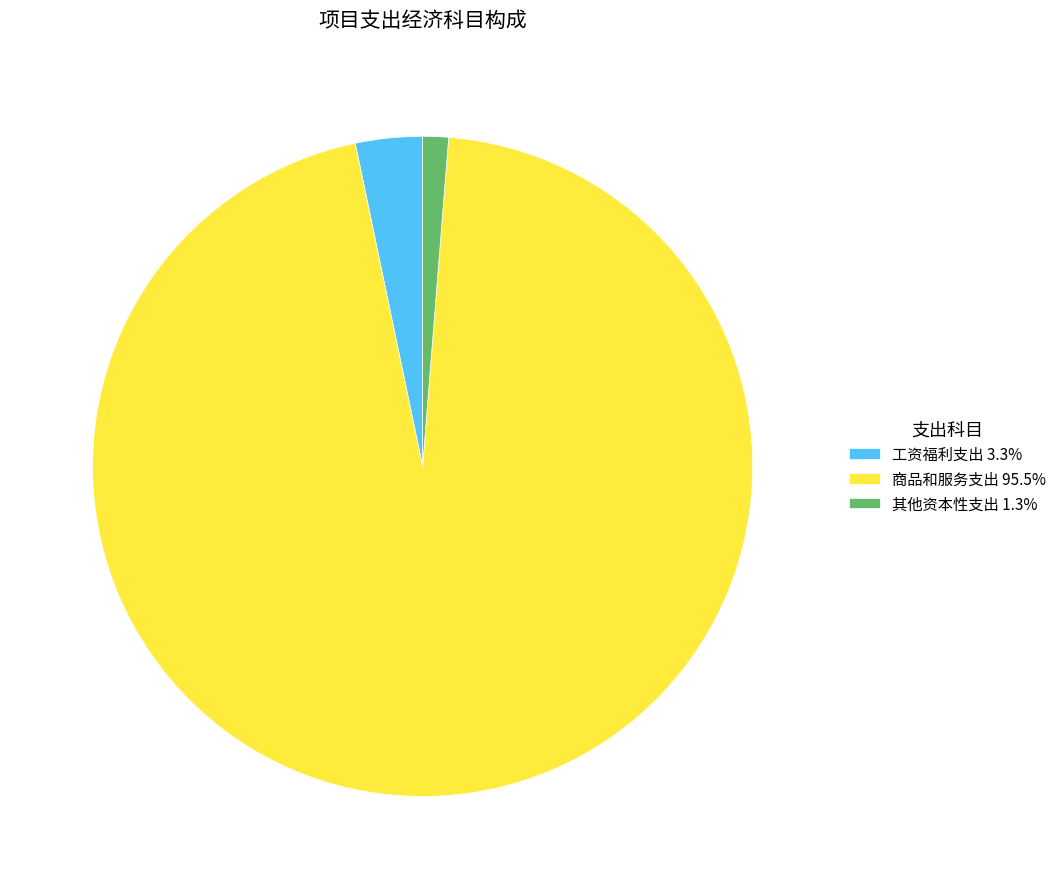

Which has a higher value, 其他资本性支出 or 工资福利支出?

工资福利支出